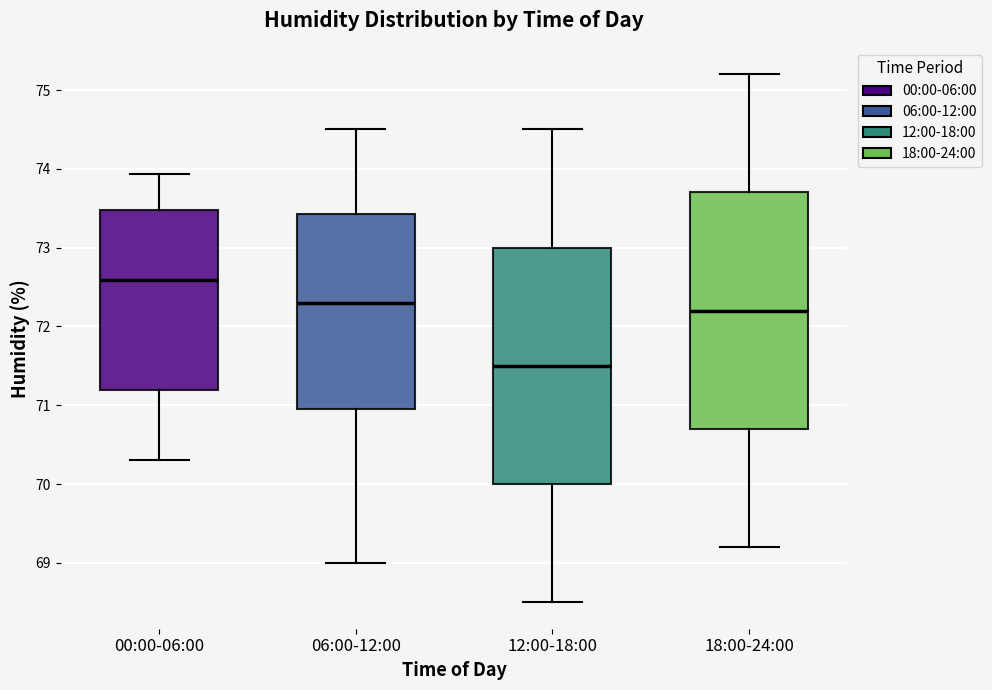

Where does the median line of the box for 00:00-06:00 sit on the y-axis? The values are not printed on the chart, so give them approximately, as read against the axis.

72.6